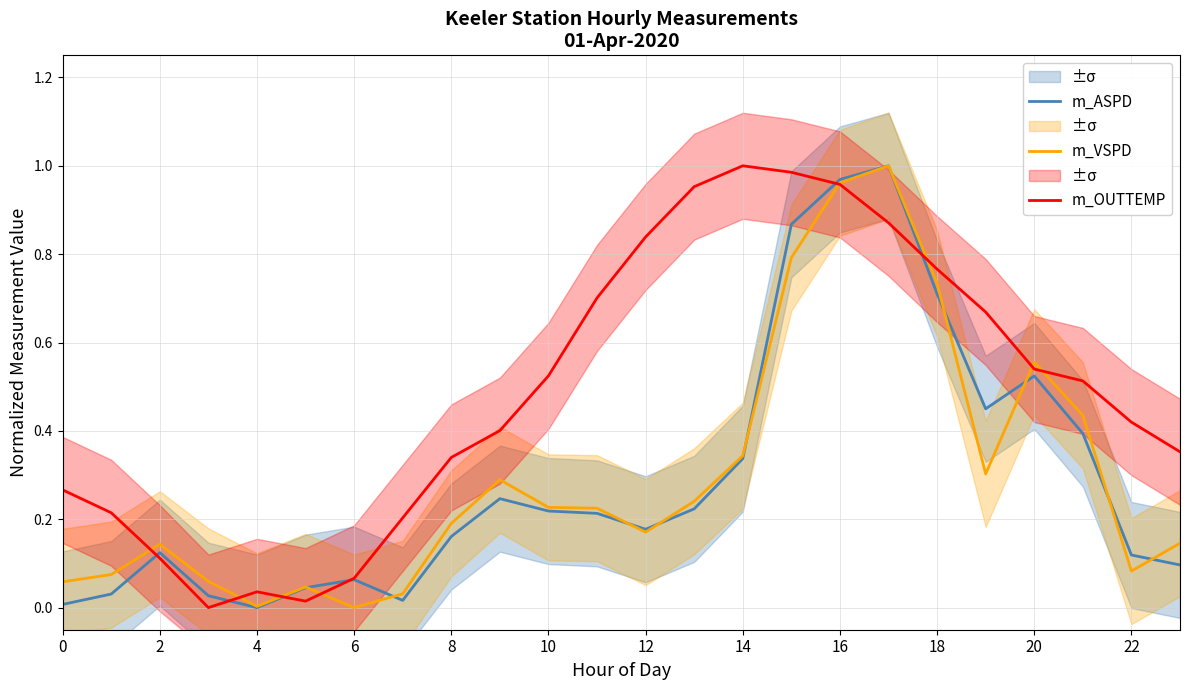

Rank the series at 19 from lowest to highest value.

m_VSPD, m_ASPD, m_OUTTEMP